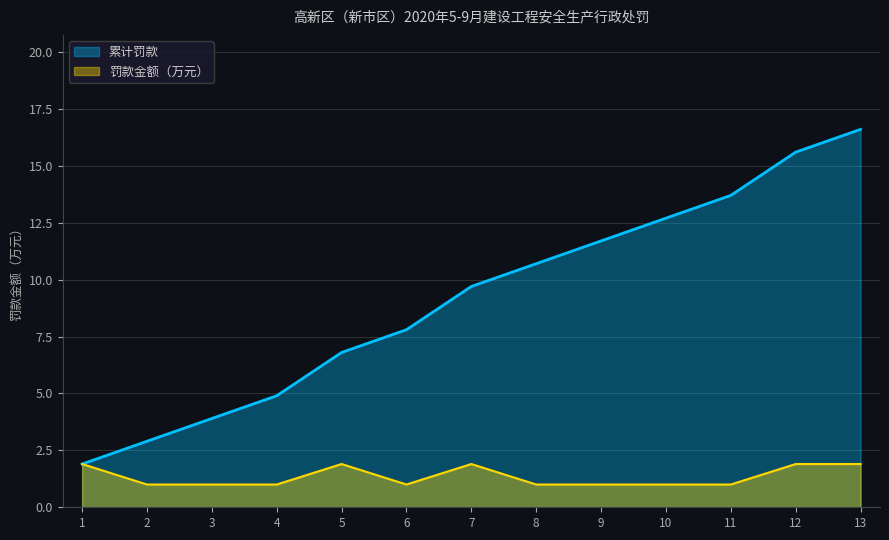

At which label is 罚款金额（万元） closest to 1?

2